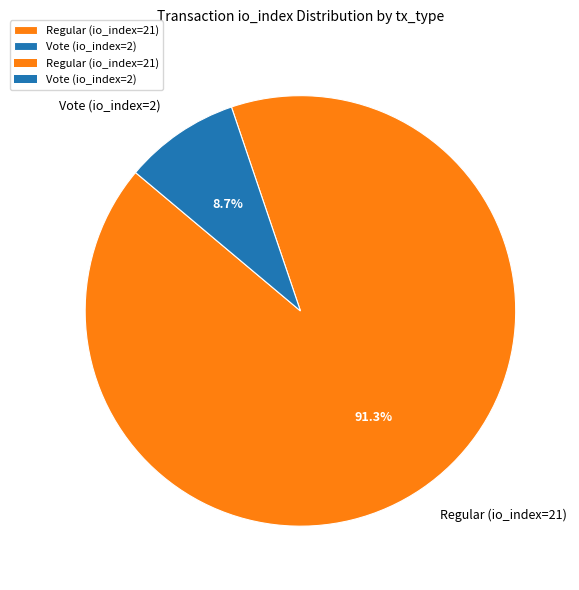

How many segments does this pie chart have?

2